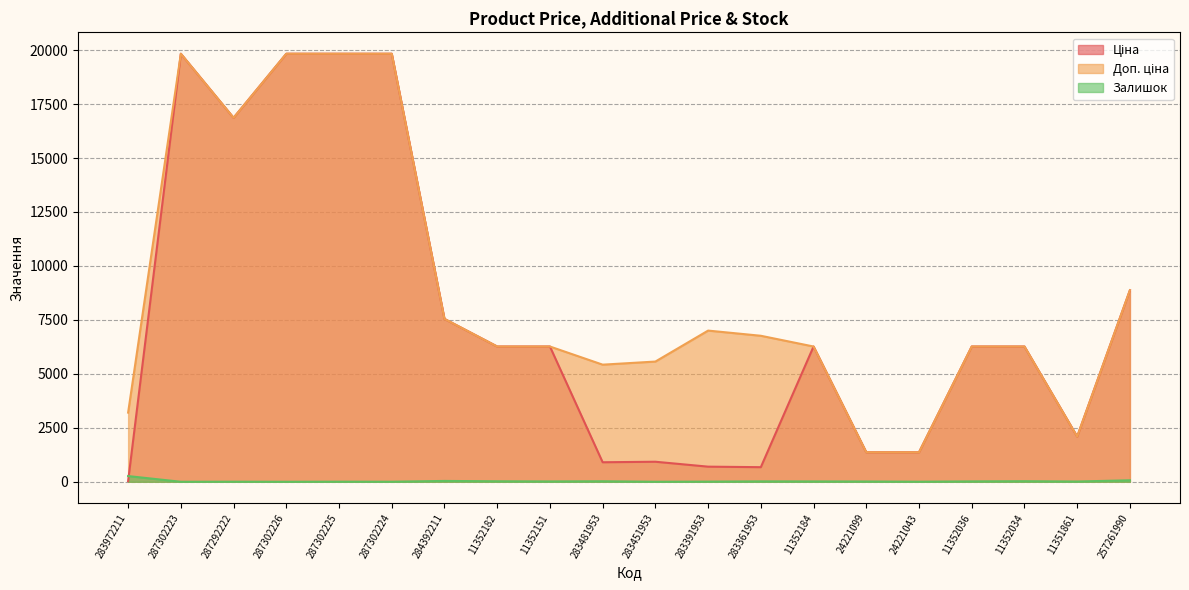

What is the difference between the Ціна values at 287292222 and 24221099?

15496.9